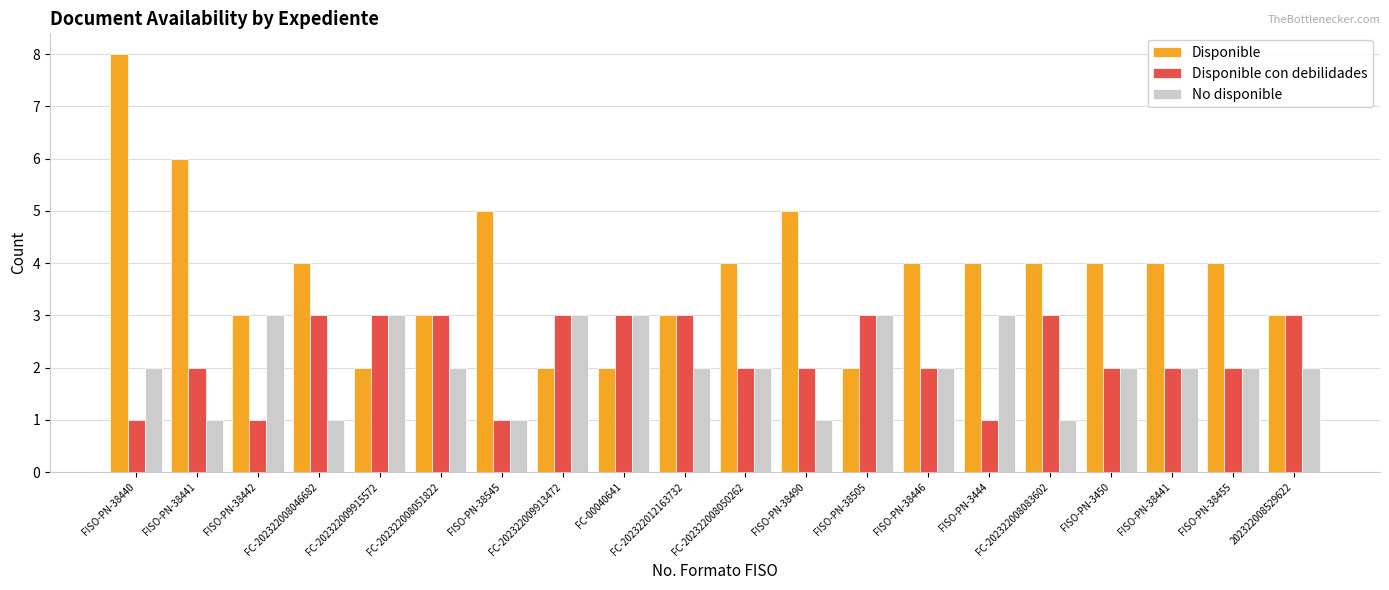

What is the difference between the No disponible values at FISO-PN-38441 and FISO-PN-38441?

1